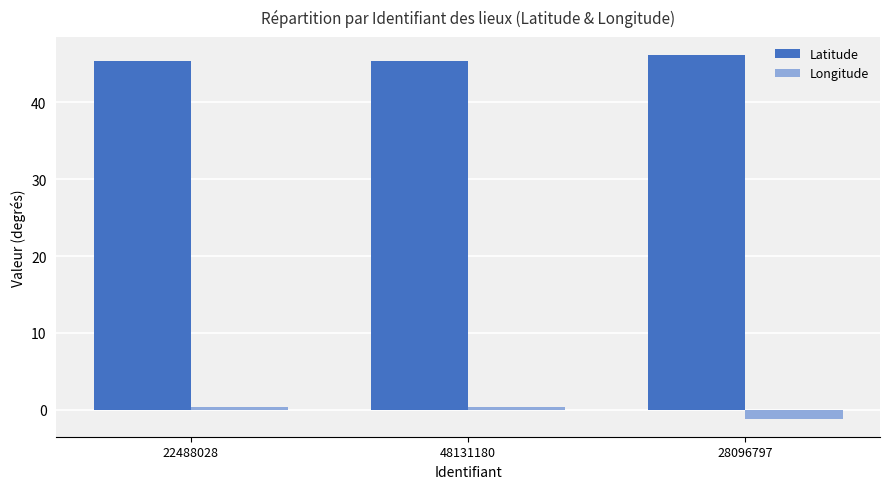

What is the approximate value of Longitude at 28096797?

-1.2